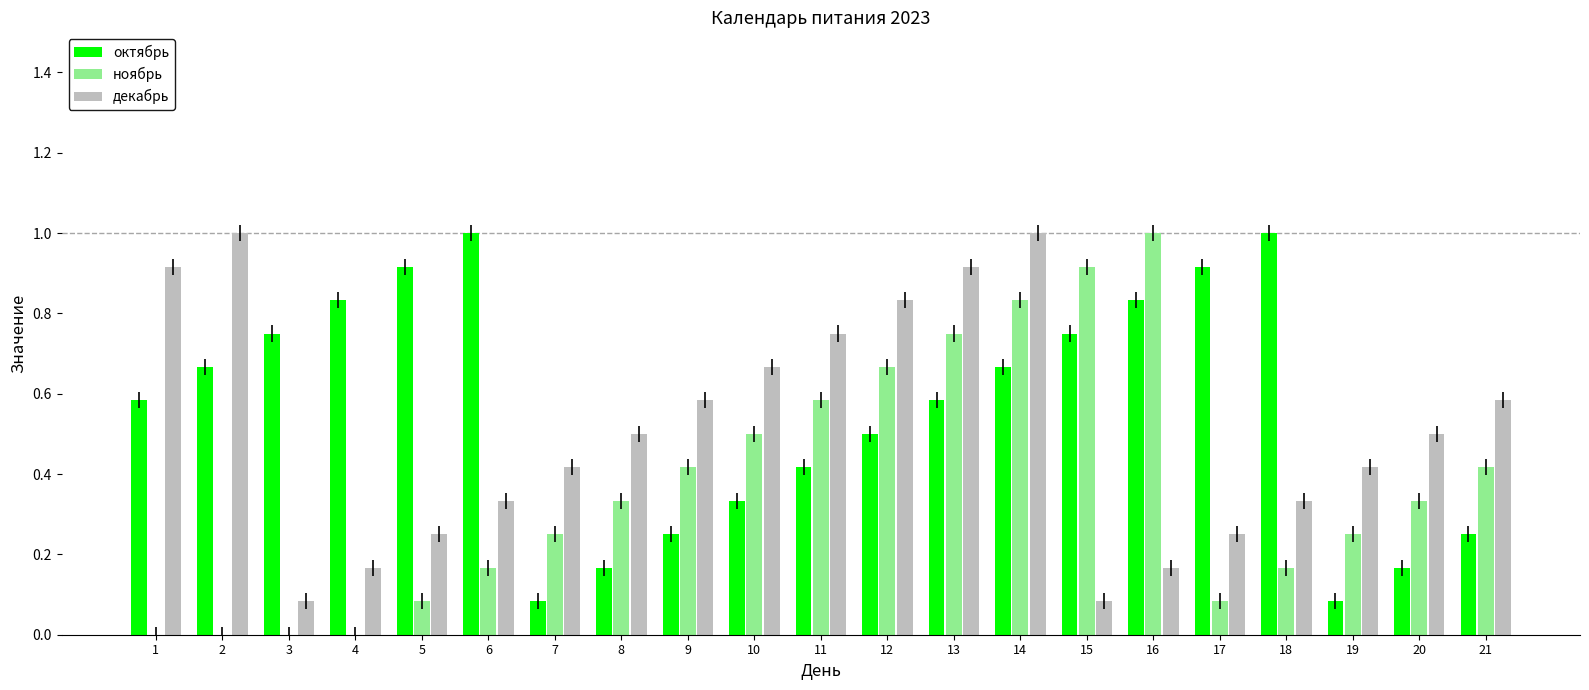

Between 7 and 17, which series saw the biggest shift?

октябрь